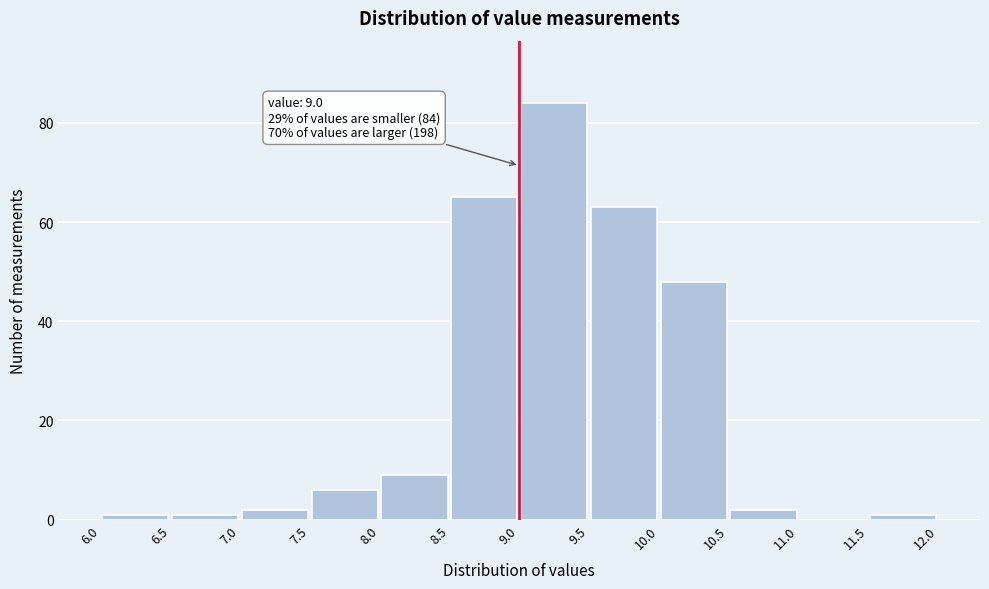

Over which range of the x-axis is the bar tallest?

9.0 to 9.5